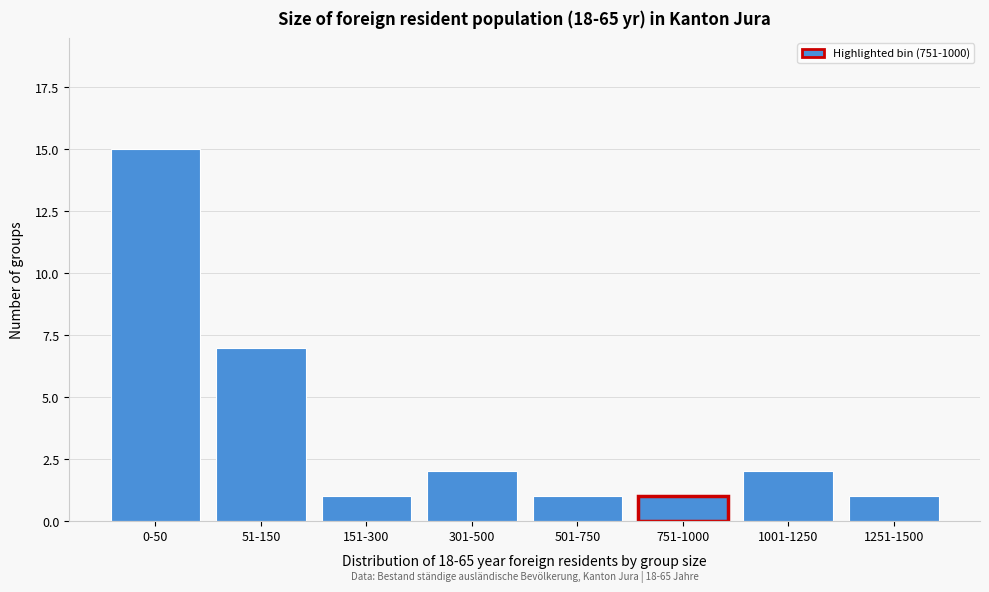

Reading left to right, what are all the values shown in this chart?

15	7	1	2	1	1	2	1